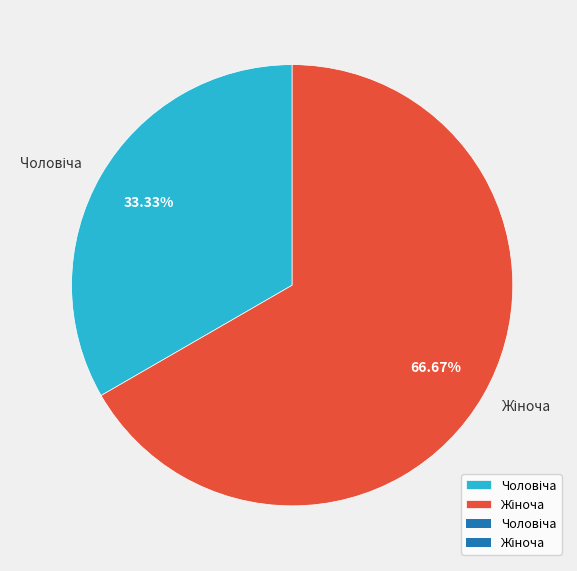

To the nearest percent, what is the average slice percentage?

50%